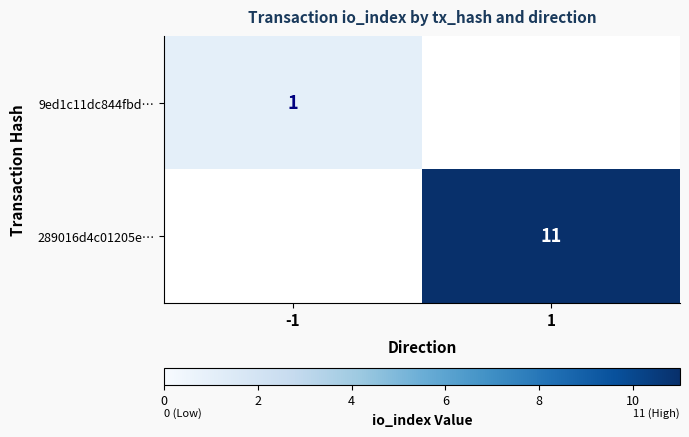

The 289016d4c01205e… series shows 11 at 1. True or false?

True